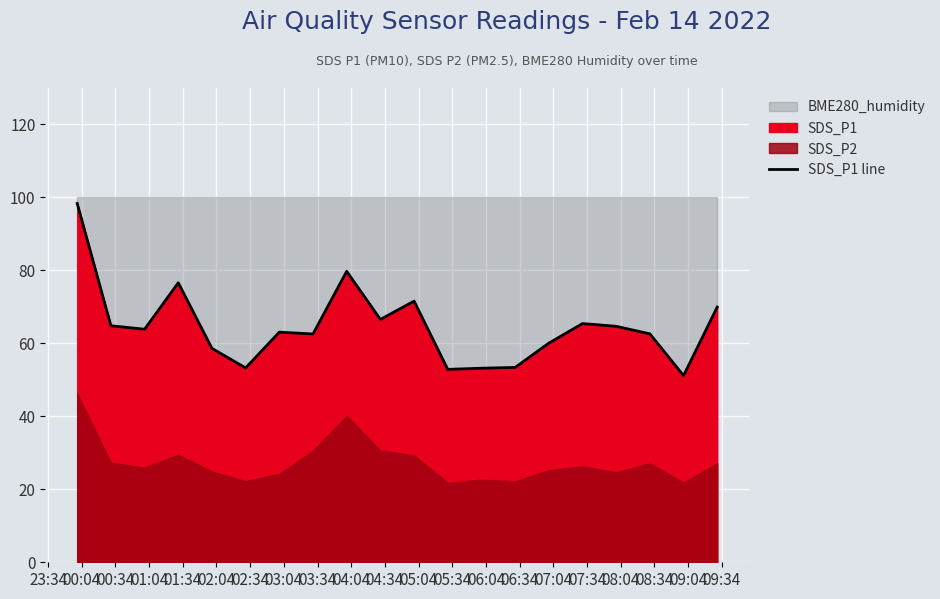

Reading left to right, list all the values displayed in this chart.

98.3	64.8	63.9	76.6	58.6	53.2	63.0	62.5	79.7	66.5	71.5	52.9	53.2	53.4	60.0	65.4	64.7	62.6	51.1	69.9